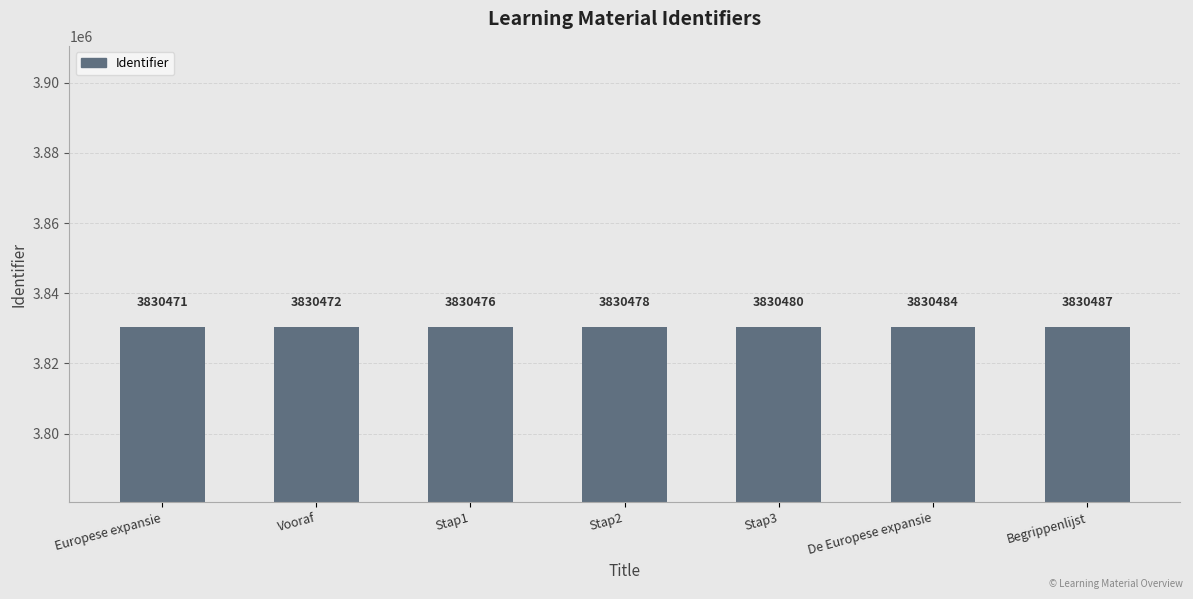

True or false: the data shows 5375997 at De Europese expansie.

False